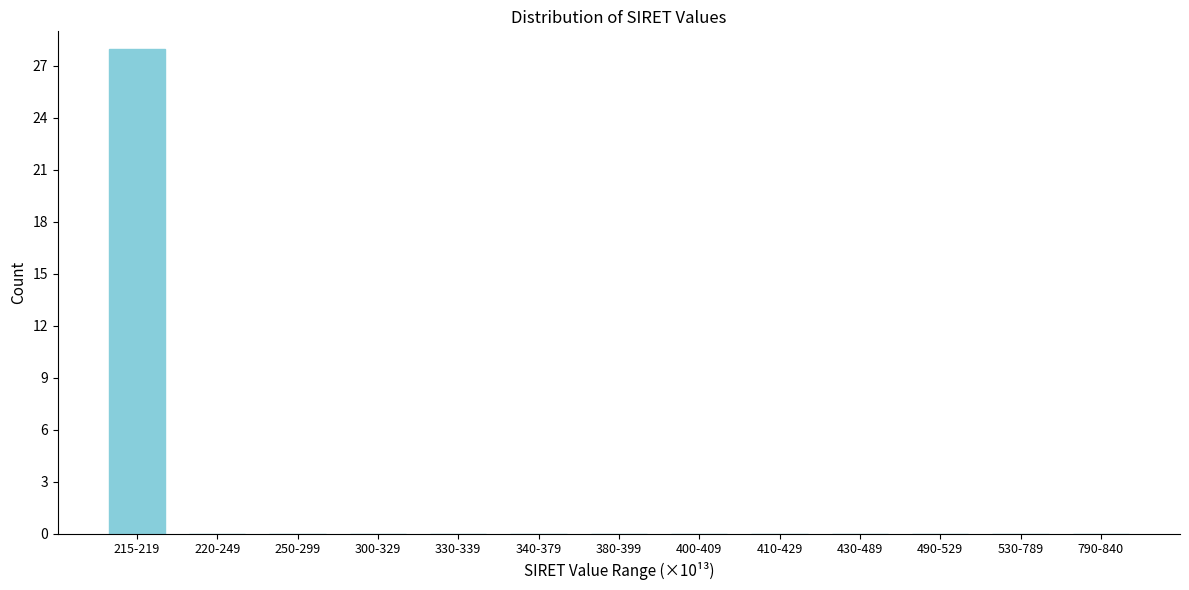

Reading left to right, transcribe all the data shown in this chart.

215-219=28	220-249=0	250-299=0	300-329=0	330-339=0	340-379=0	380-399=0	400-409=0	410-429=0	430-489=0	490-529=0	530-789=0	790-840=0